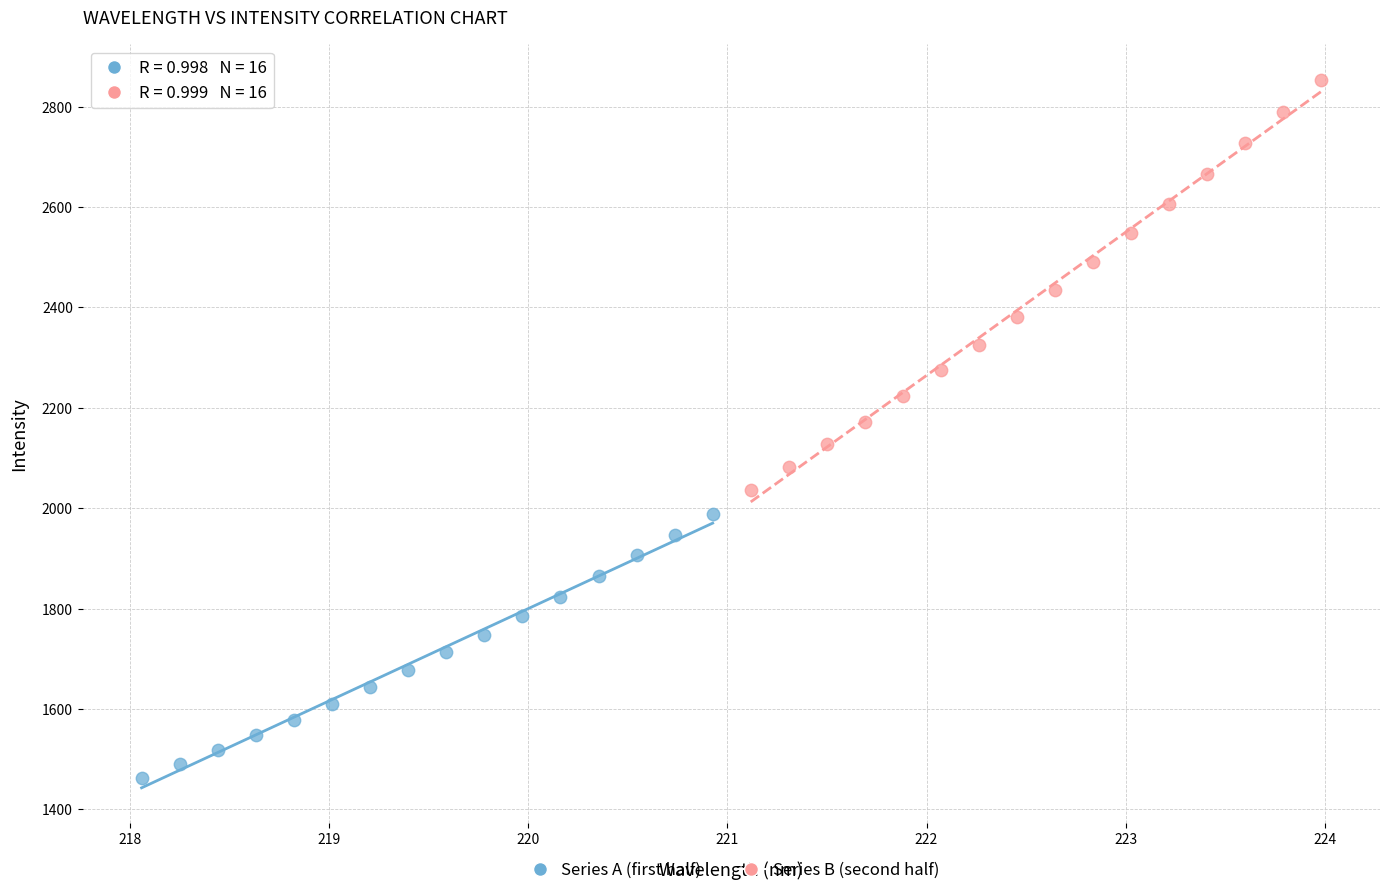

What are all the series names shown in the legend?

Series A (first half), Series B (second half)